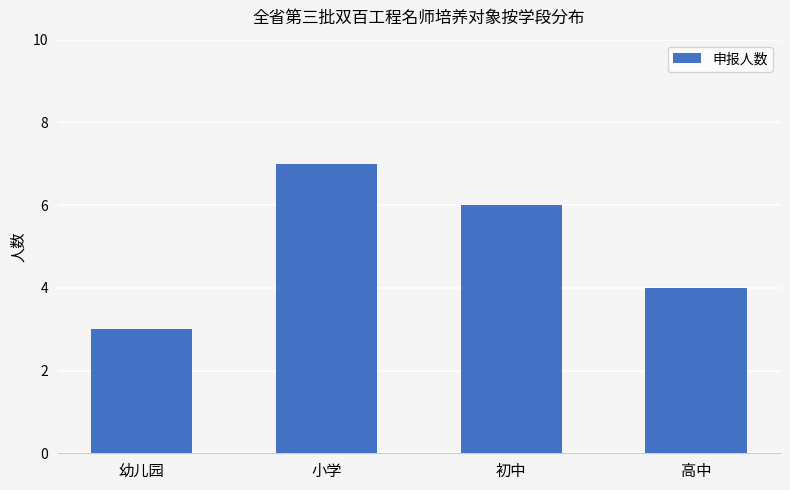

What is the sum of all values?

20